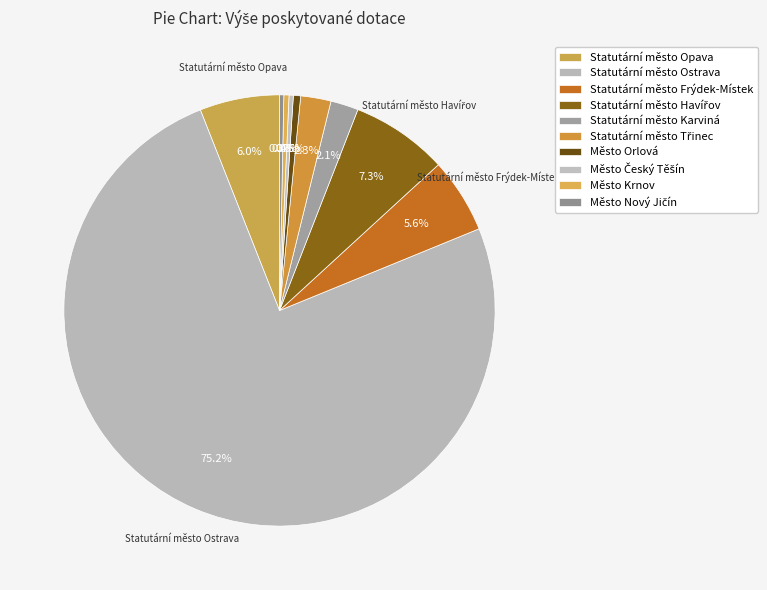

Rank the categories by value from lowest to highest.

Město Český Těšín, Město Nový Jičín, Město Krnov, Město Orlová, Statutární město Karviná, Statutární město Třinec, Statutární město Frýdek-Místek, Statutární město Opava, Statutární město Havířov, Statutární město Ostrava